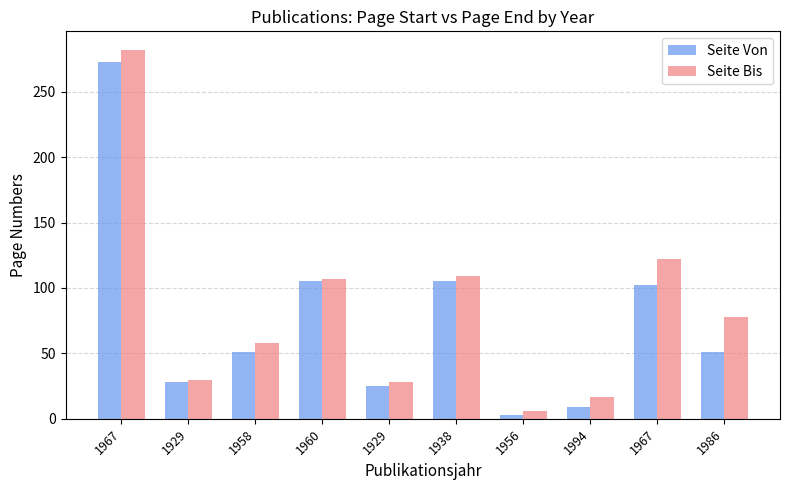

Read the Seite Von value at 1956, to the nearest 5.

5